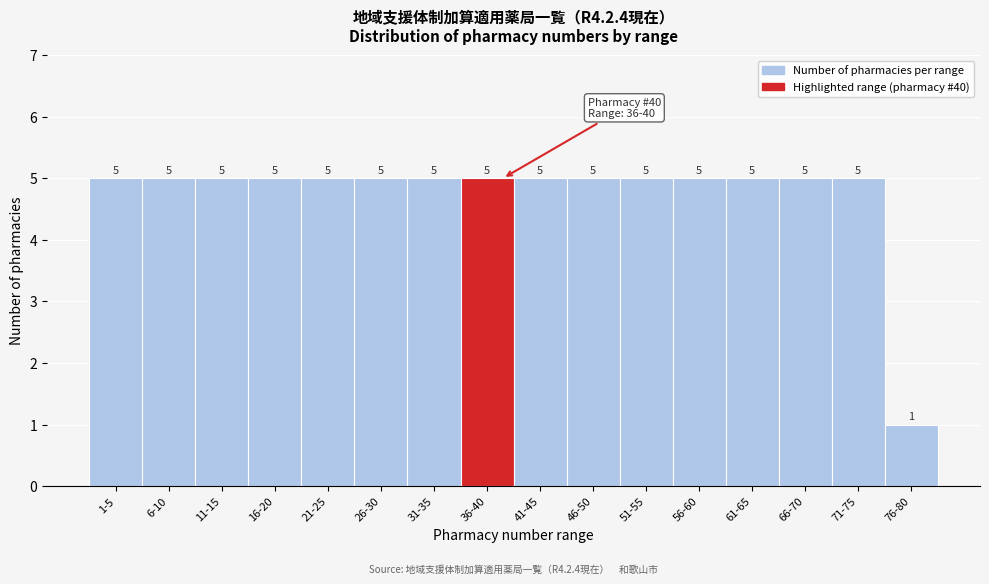

Reading right to left, transcribe all the data shown in this chart.

76-80=1	71-75=5	66-70=5	61-65=5	56-60=5	51-55=5	46-50=5	41-45=5	36-40=5	31-35=5	26-30=5	21-25=5	16-20=5	11-15=5	6-10=5	1-5=5